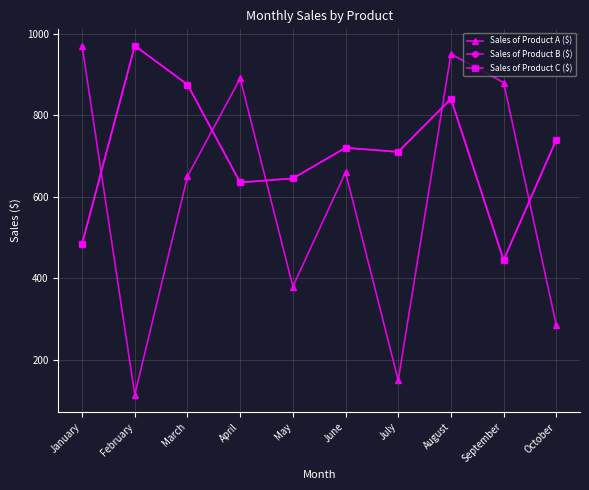

In Sales of Product C ($), how many points are higher than both neighbors (excluding endpoints)?

3